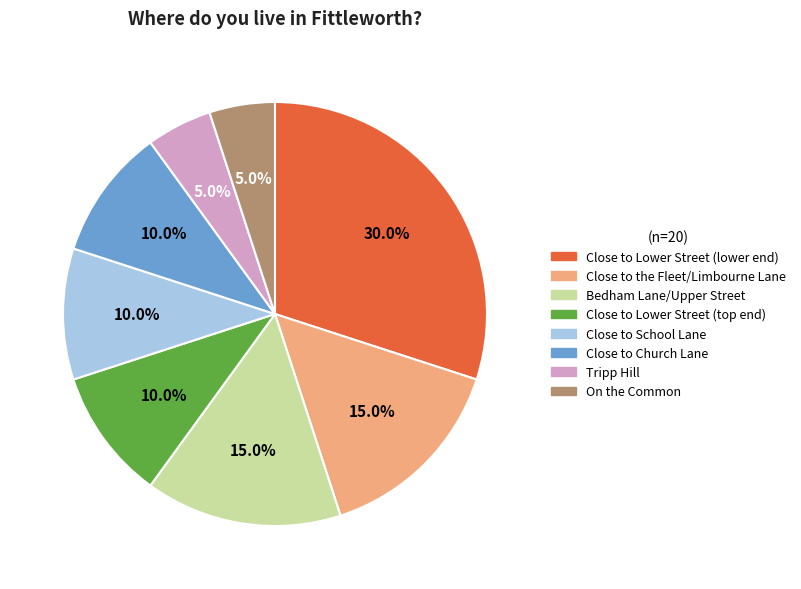

Which has a higher value, Close to School Lane or Tripp Hill?

Close to School Lane